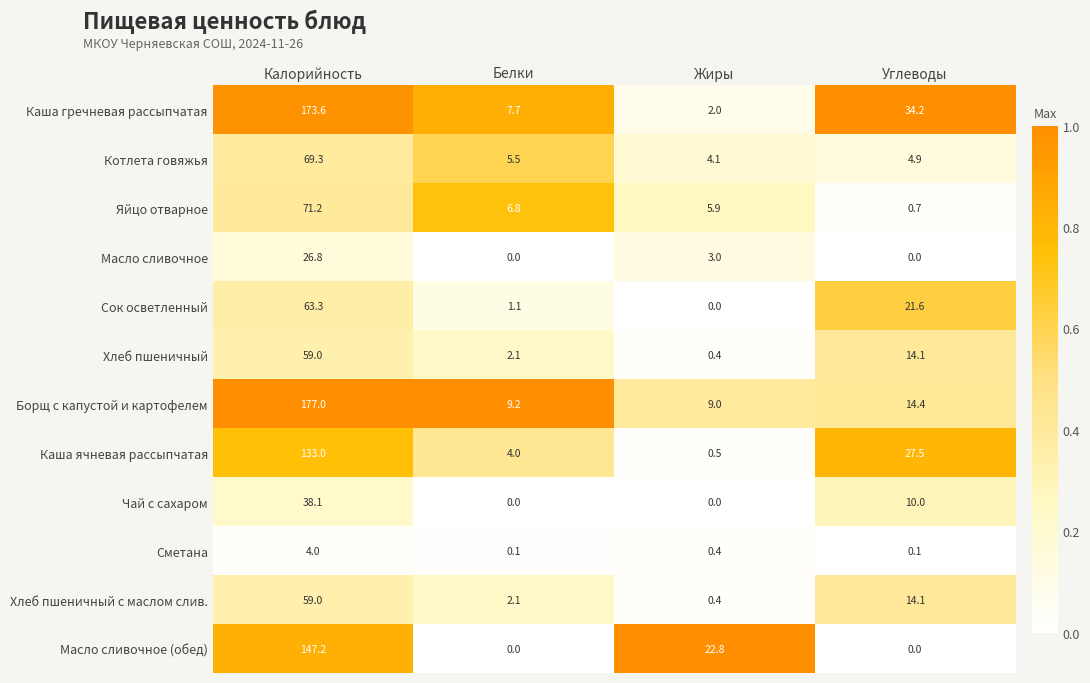

What is the difference between the maximum and minimum values in the Котлета говяжья series?

65.2